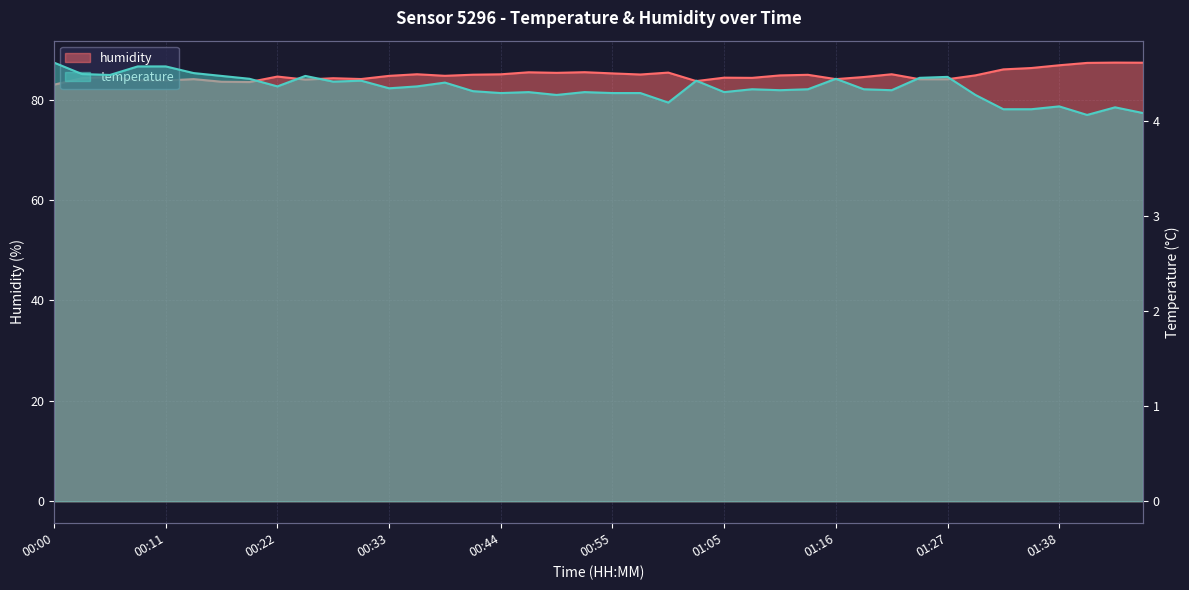

What is the spread (max minus min) of values at 00:19?

79.0